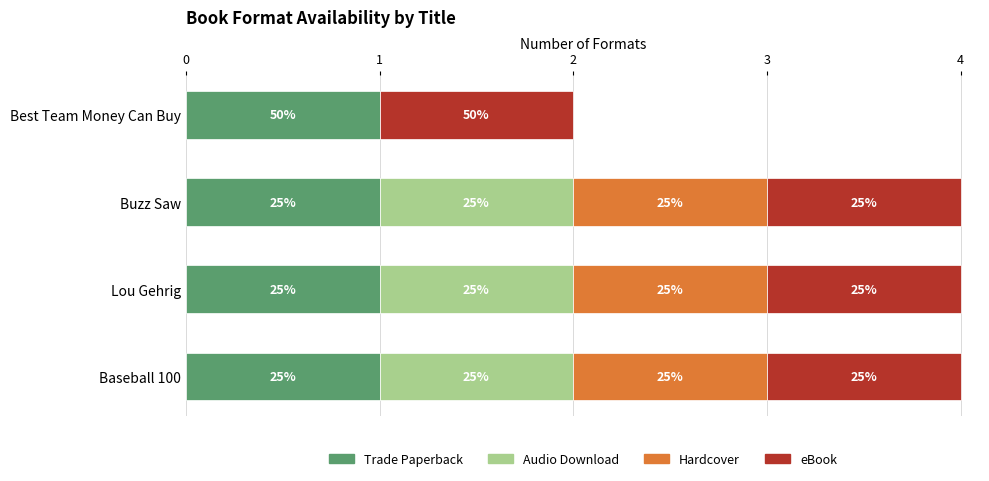

Count the Hardcover values in the range 1 to 2.

3